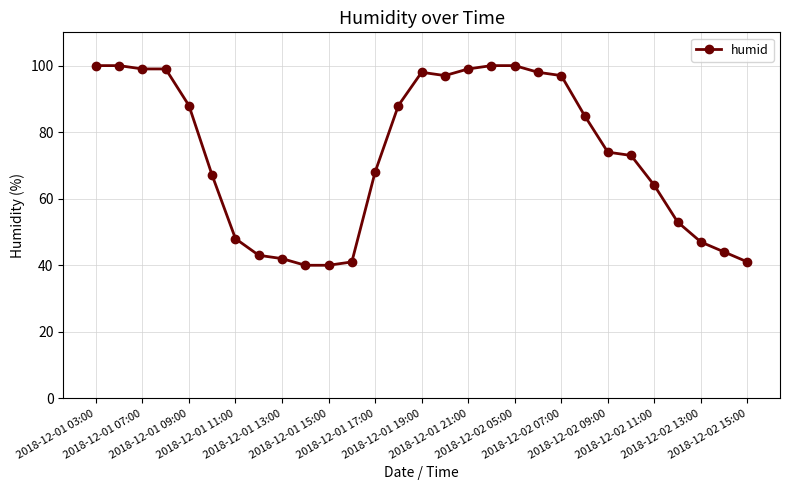

What is the value of the 1st point from the left?

100